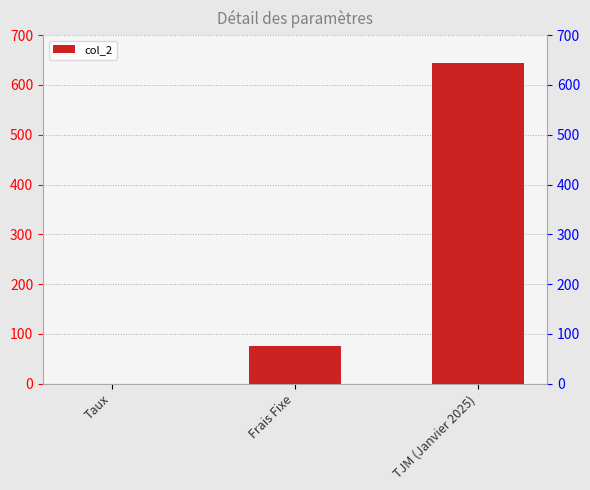

What position from the right is Frais Fixe?

2